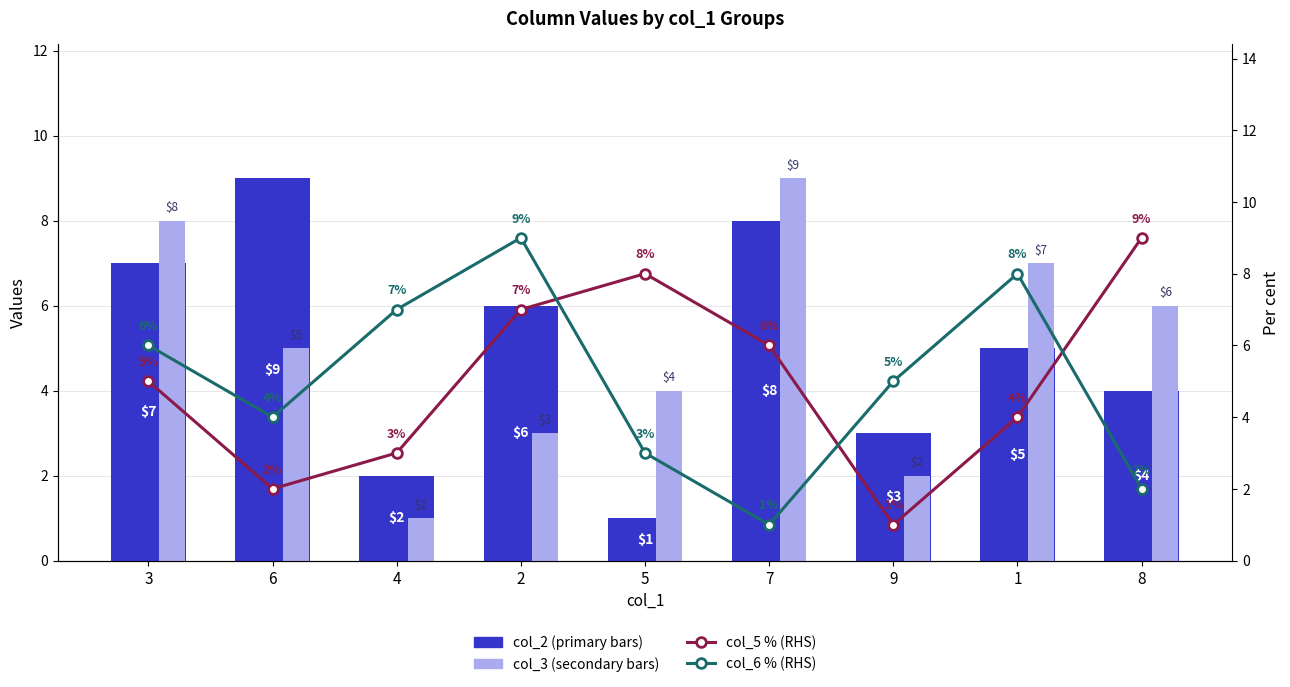

The value of col_2 (primary) at 8 is 6. True or false?

False